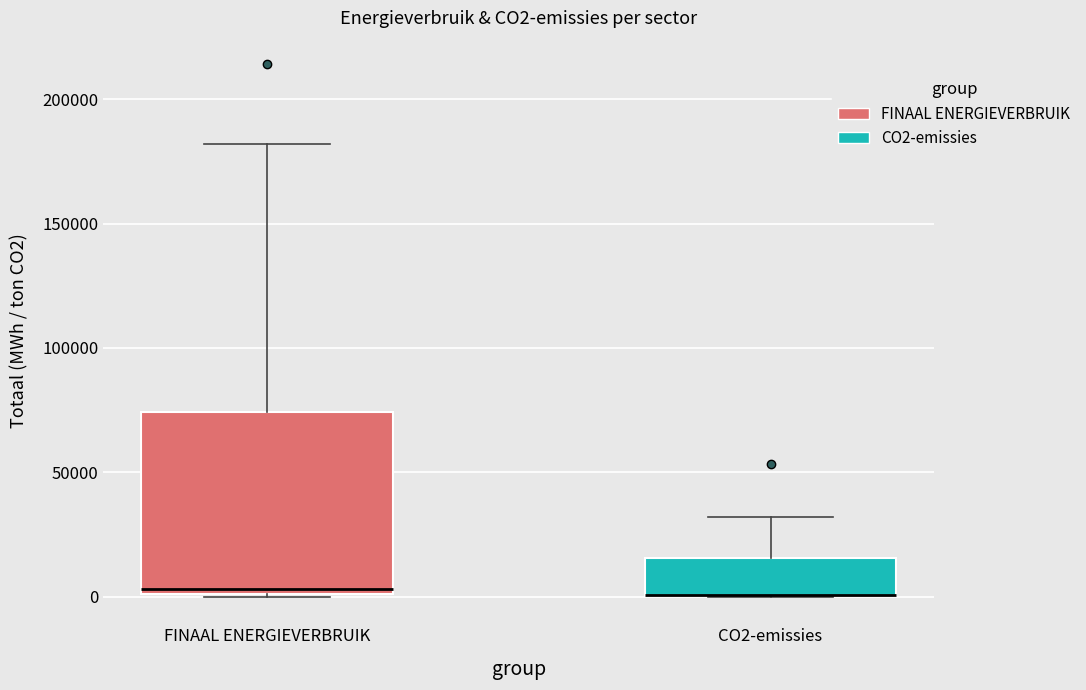

Reading left to right, read every box against the y-axis: the position of its median line, the range the box covers, and the ends of its whiskers. The values are not printed on the chart, so give them approximately, as read against the axis.

FINAAL ENERGIEVERBRUIK: median 5000, box 0 to 75000, whiskers 0 to 180000
CO2-emissies: median 0 (drawn on the box's lower edge), box 0 to 15000, whiskers 0 to 30000